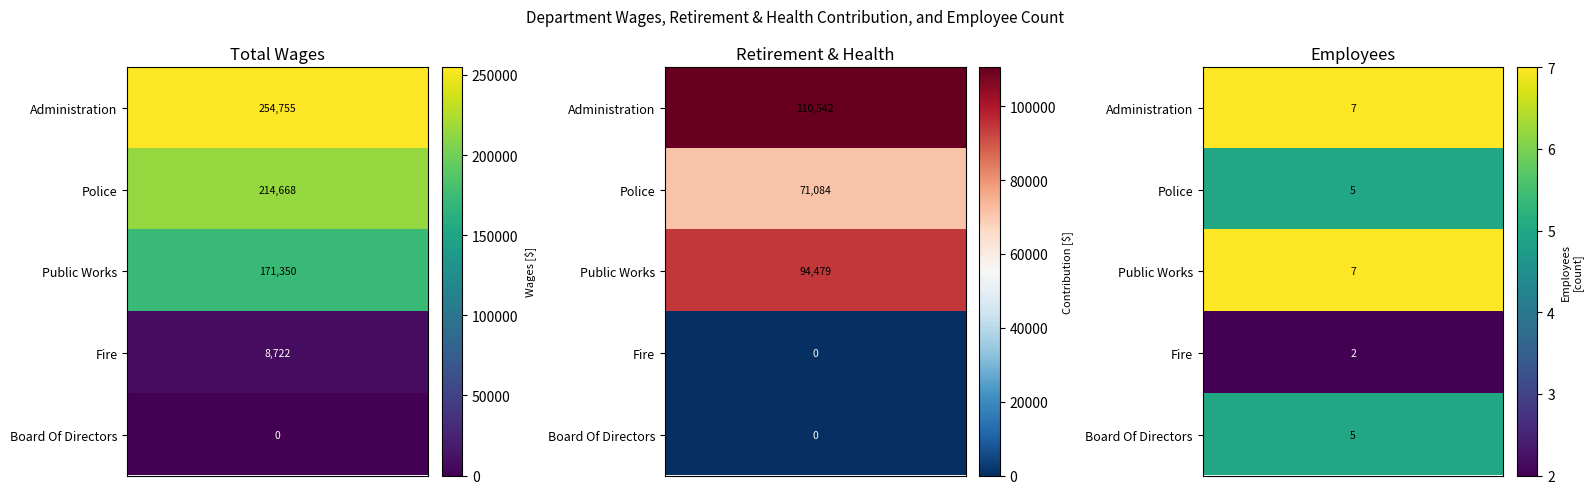

True or false: Administration has a value of 132978 at Total Wages.

False